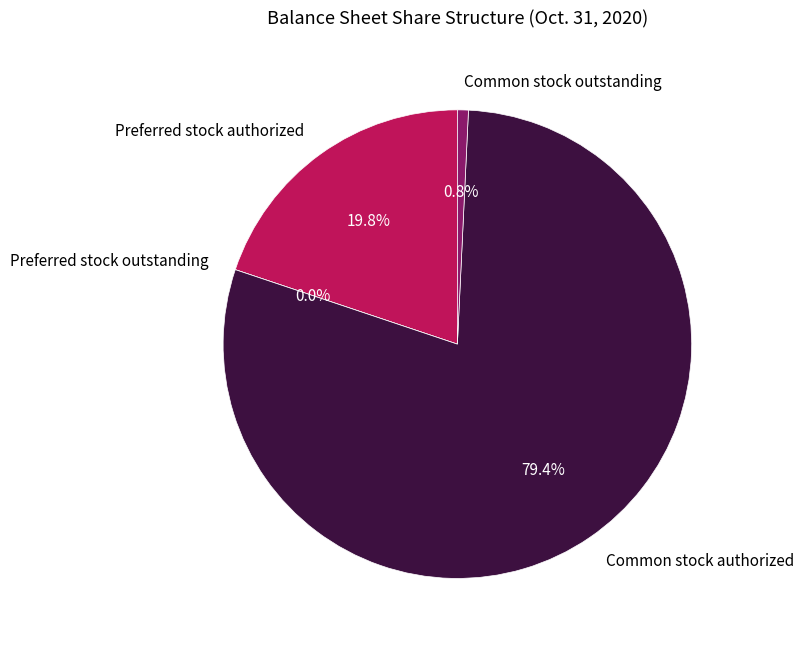

What is the total percentage of Common stock authorized and Common stock outstanding?

80.2%